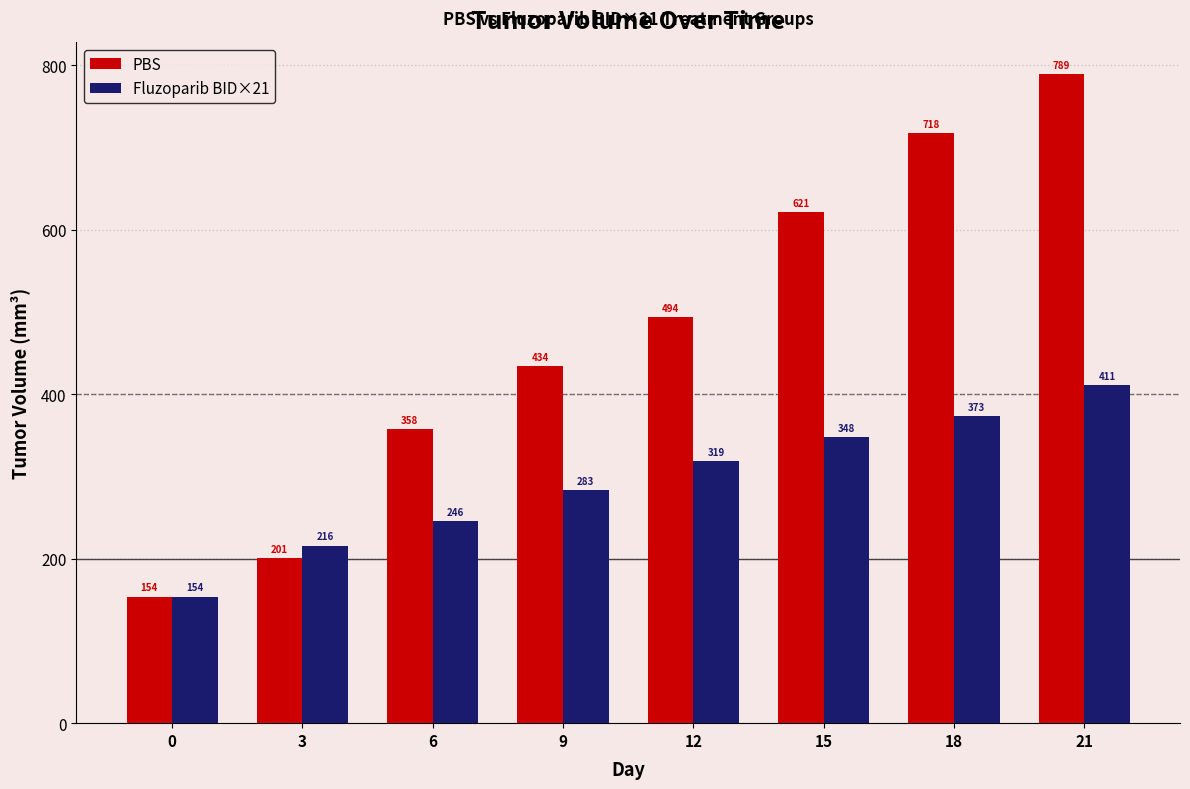

Between 3 and 21, which series saw the biggest shift?

PBS